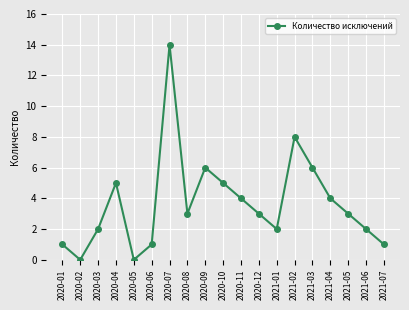

What is the average value?

4